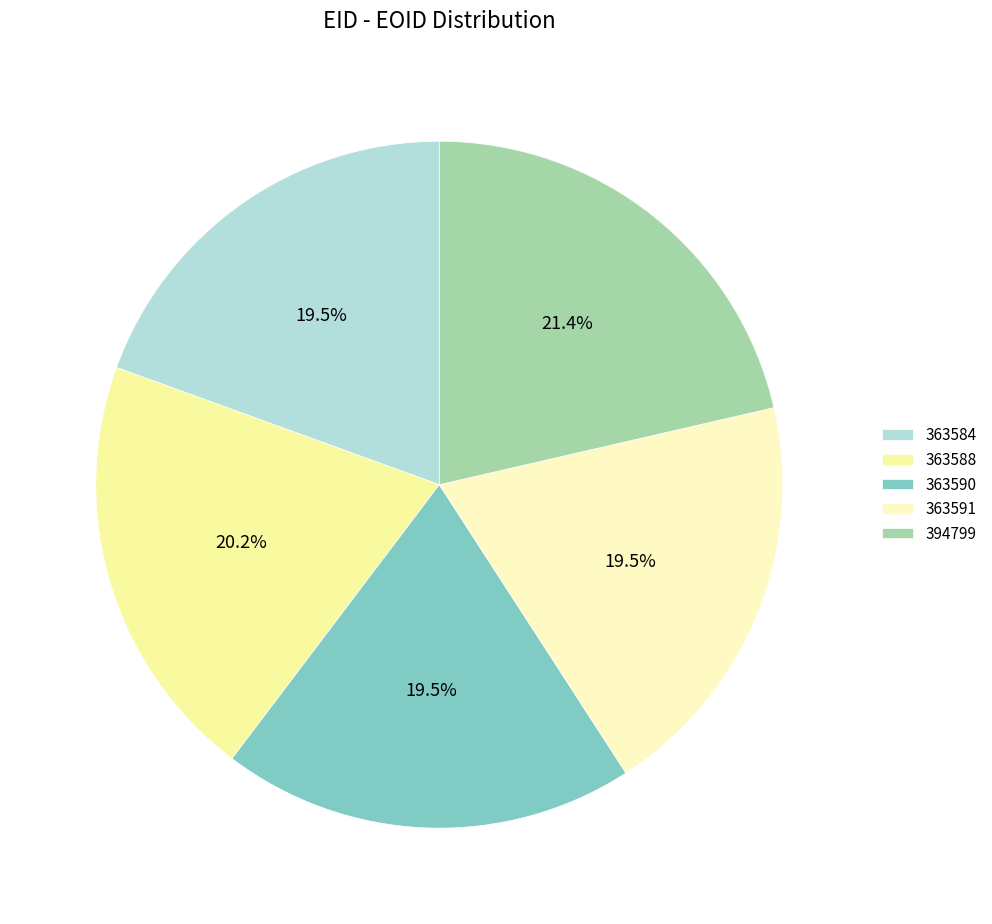

To the nearest percent, what is the combined percentage of 363588 and 363590?

40%